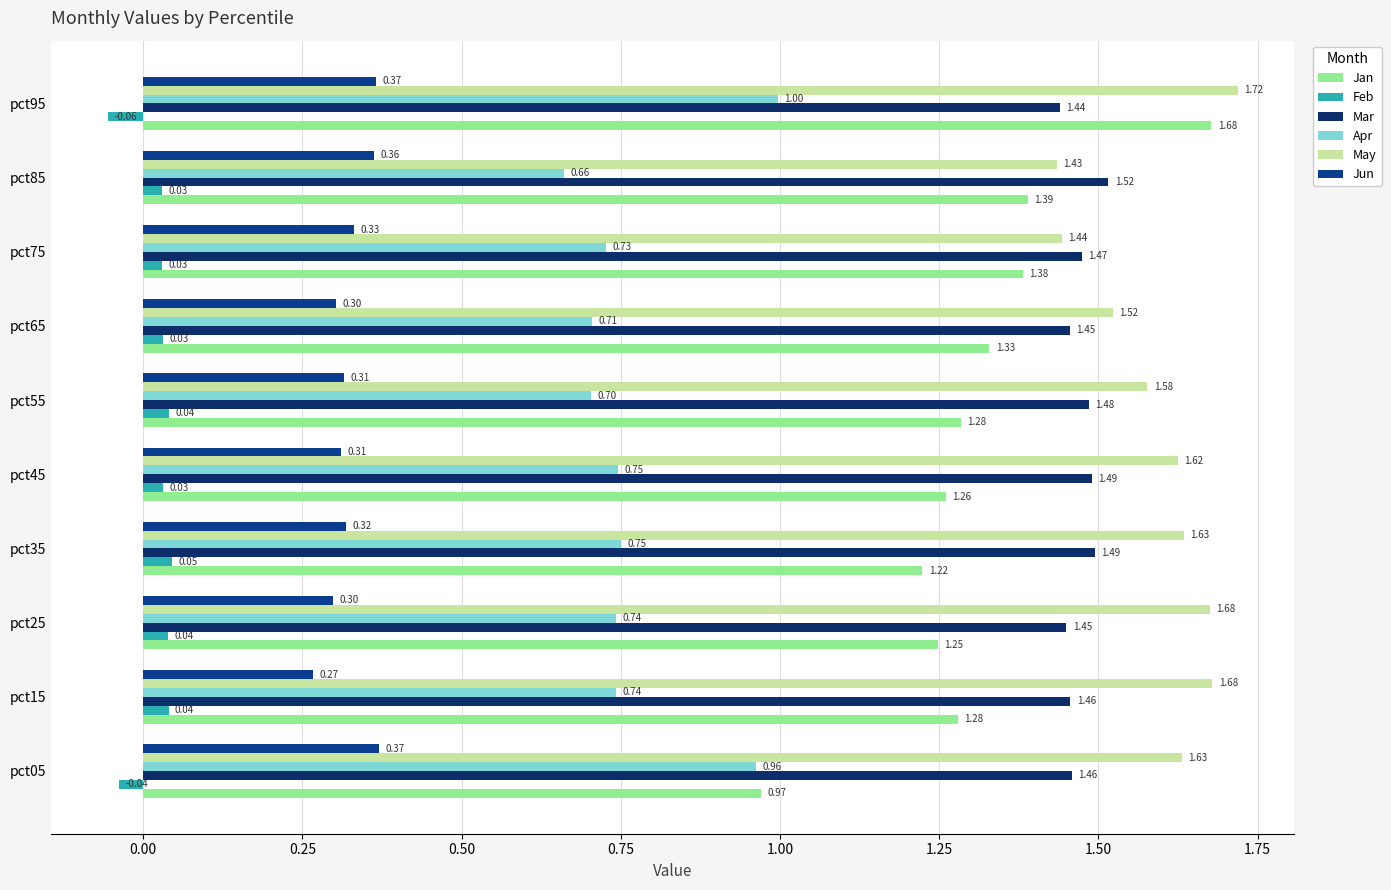

How many values in the Feb series are below 0?

2